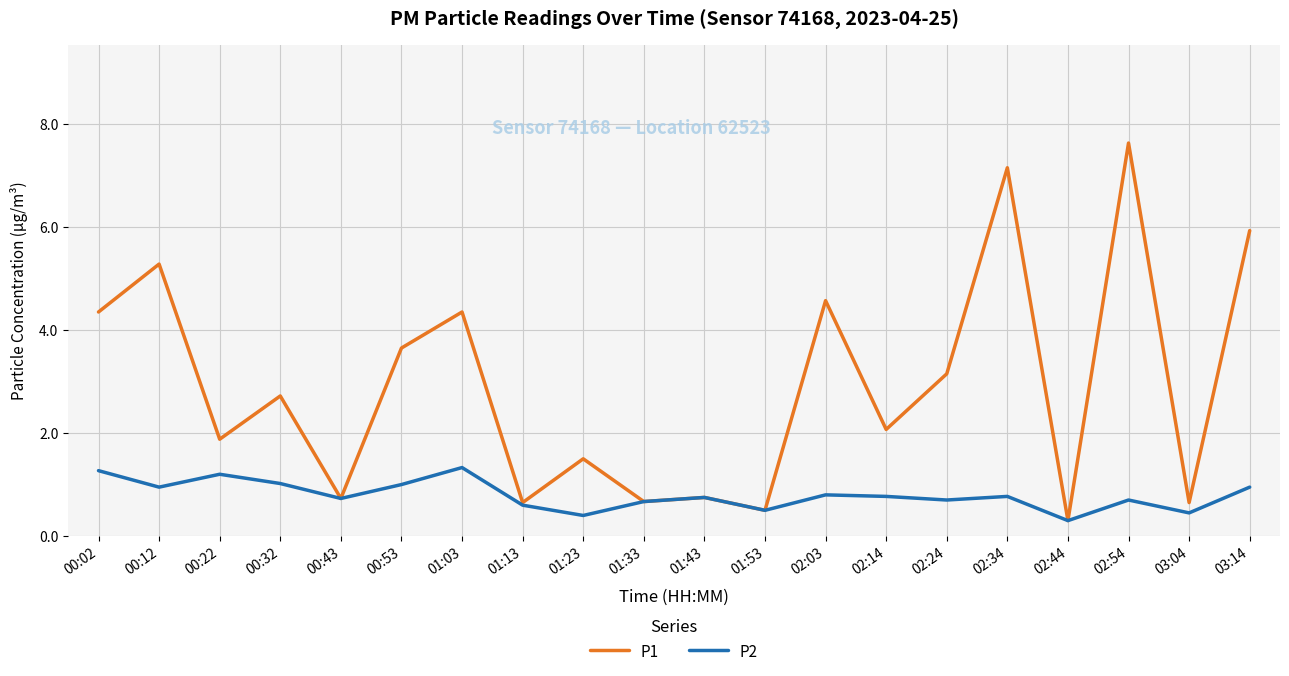

How many categories are shown in the chart?

20